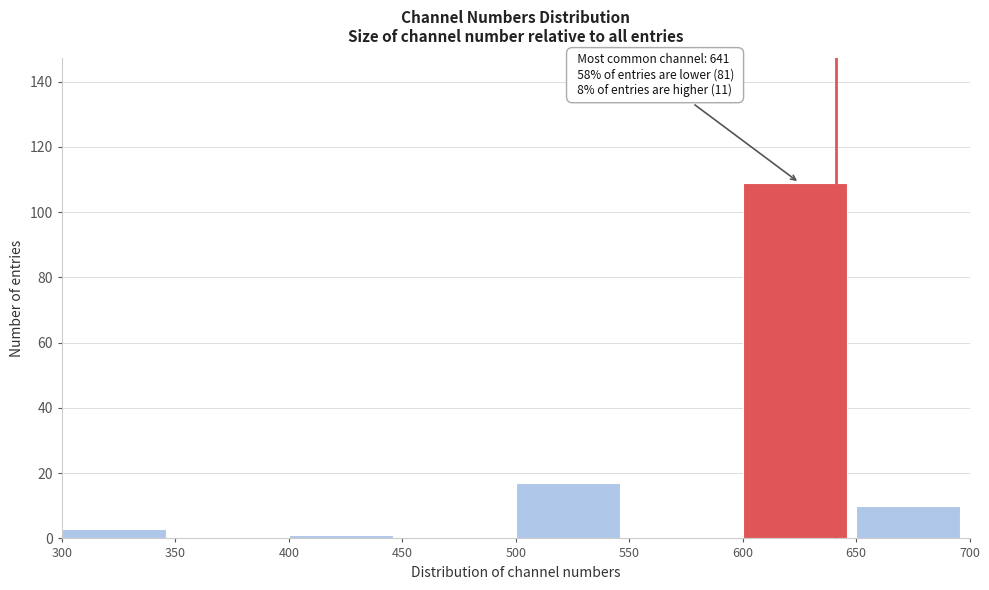

Which range on the x-axis has the tallest bar?

600 to 650